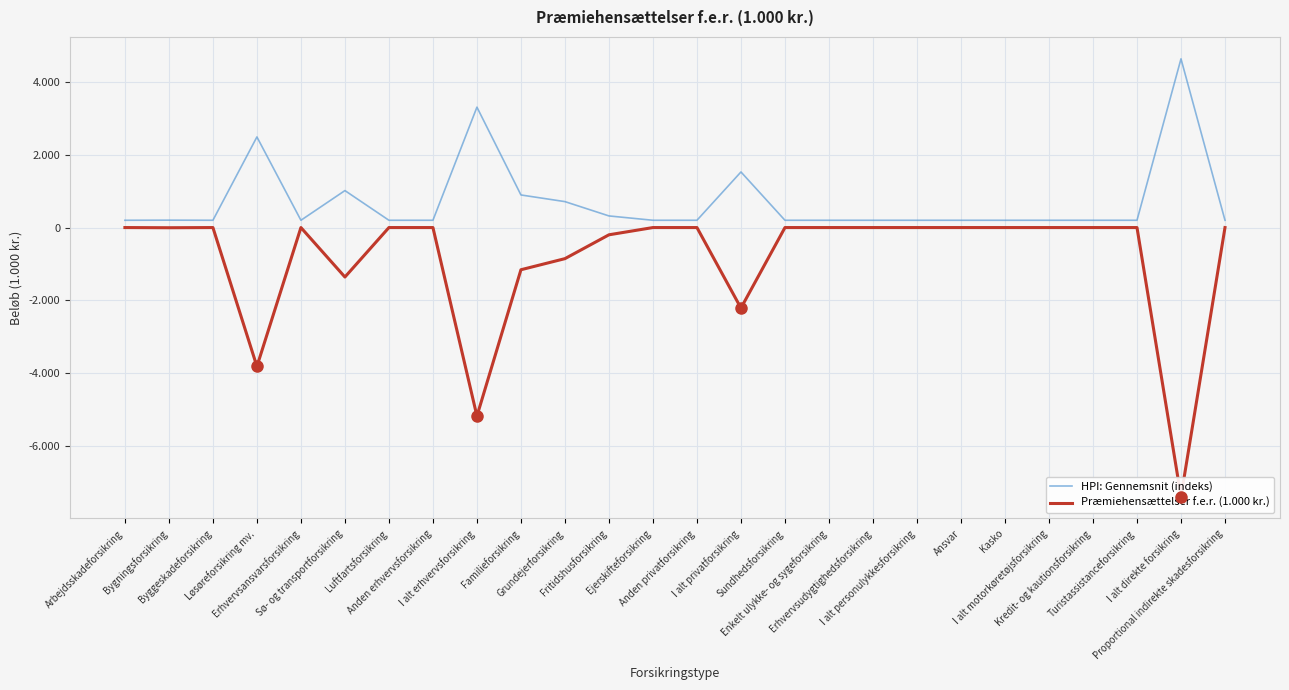

True or false: HPI: Gennemsnit (indeks) has a value of 127.0 at Turistassistanceforsikring.

False